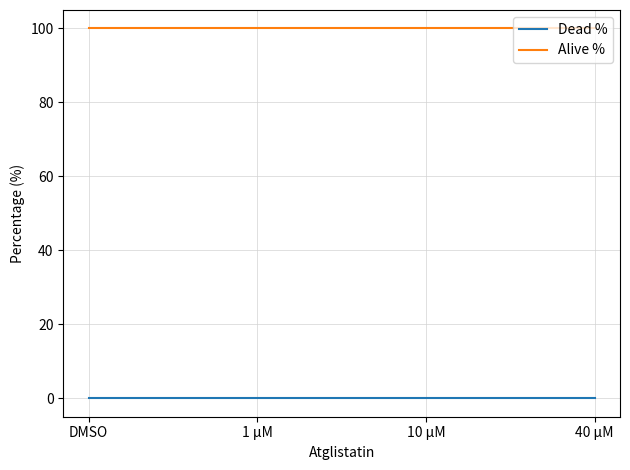

Rank the series by their average value, from lowest to highest.

Dead %, Alive %